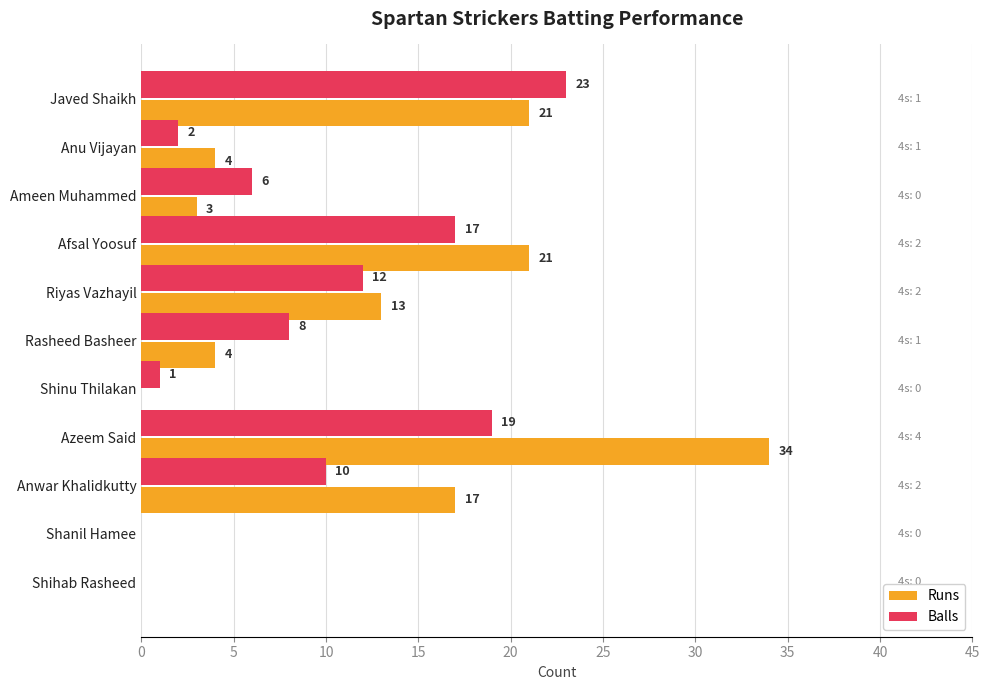

Which series has the largest total across all categories?

Runs